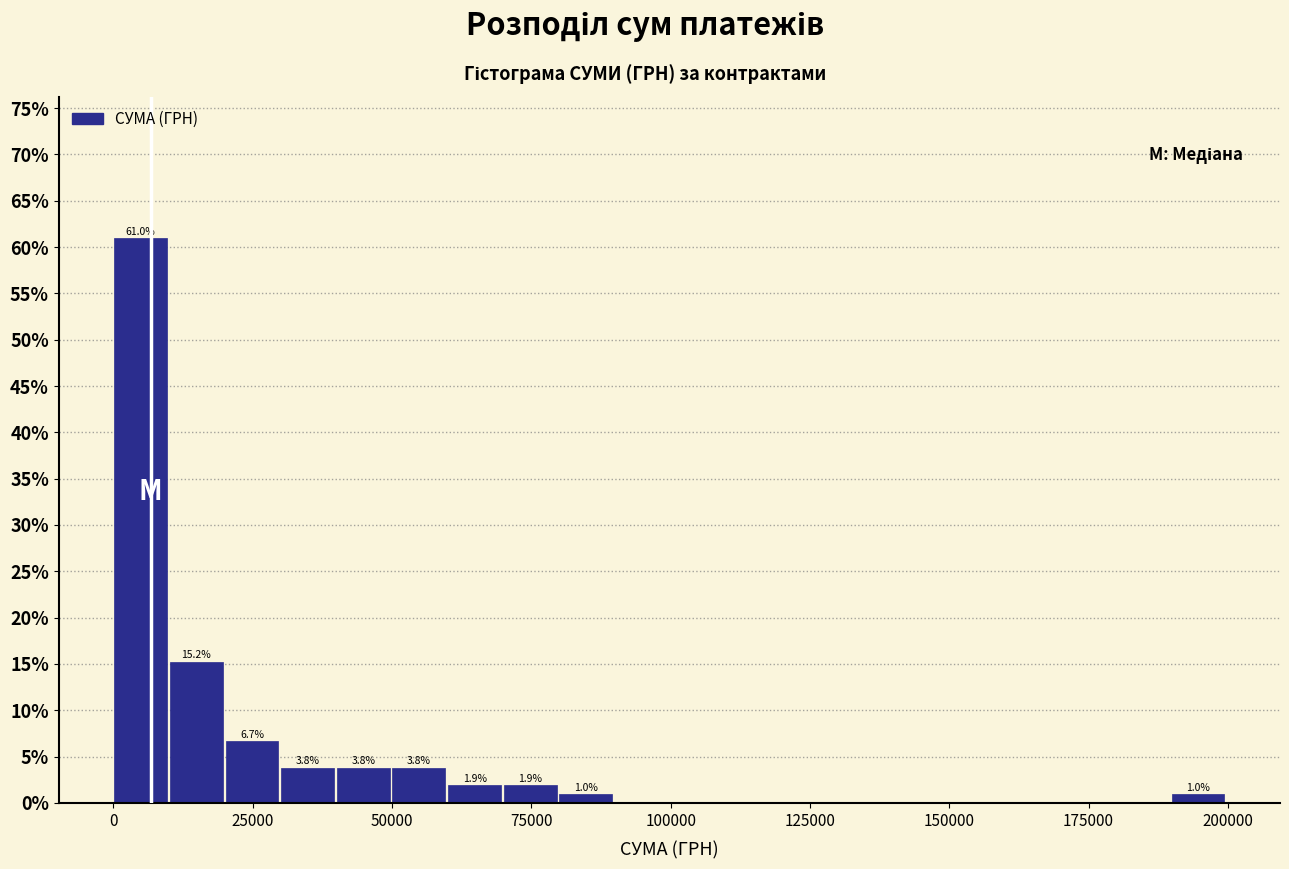

Read against the x-axis, roughly where is the centre of the tallest bar?

5000